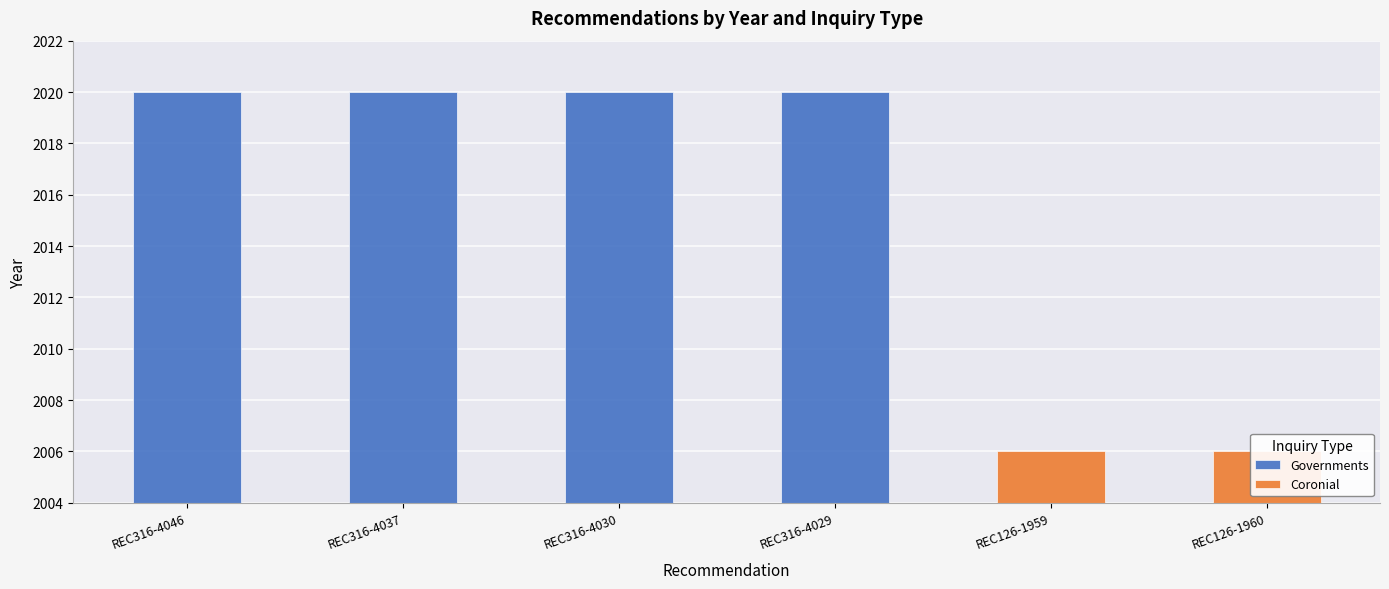

What is the difference between the maximum and minimum values?

14